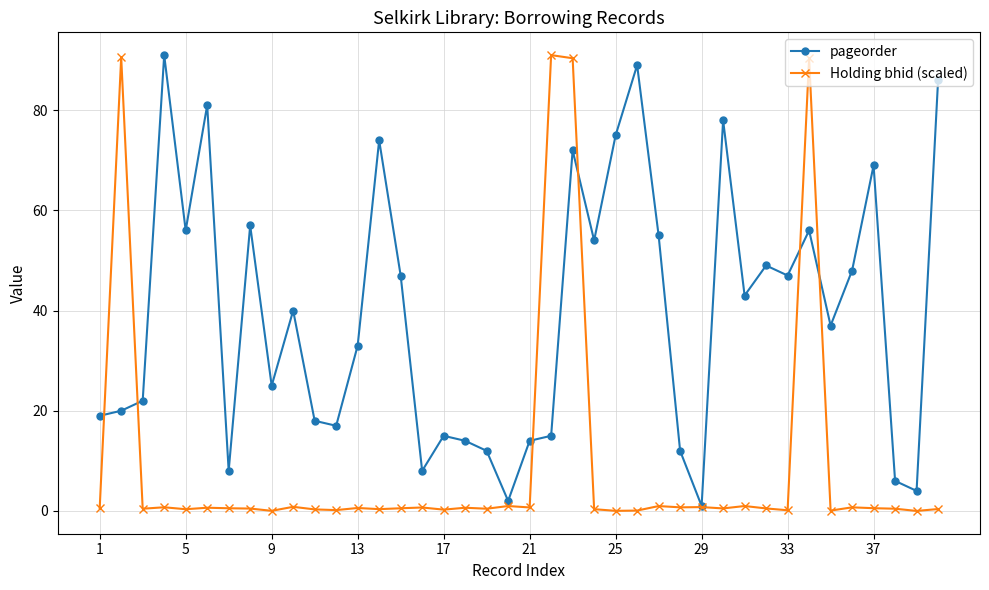

What is the value of the pageorder point at the 11th from the left?

18.0